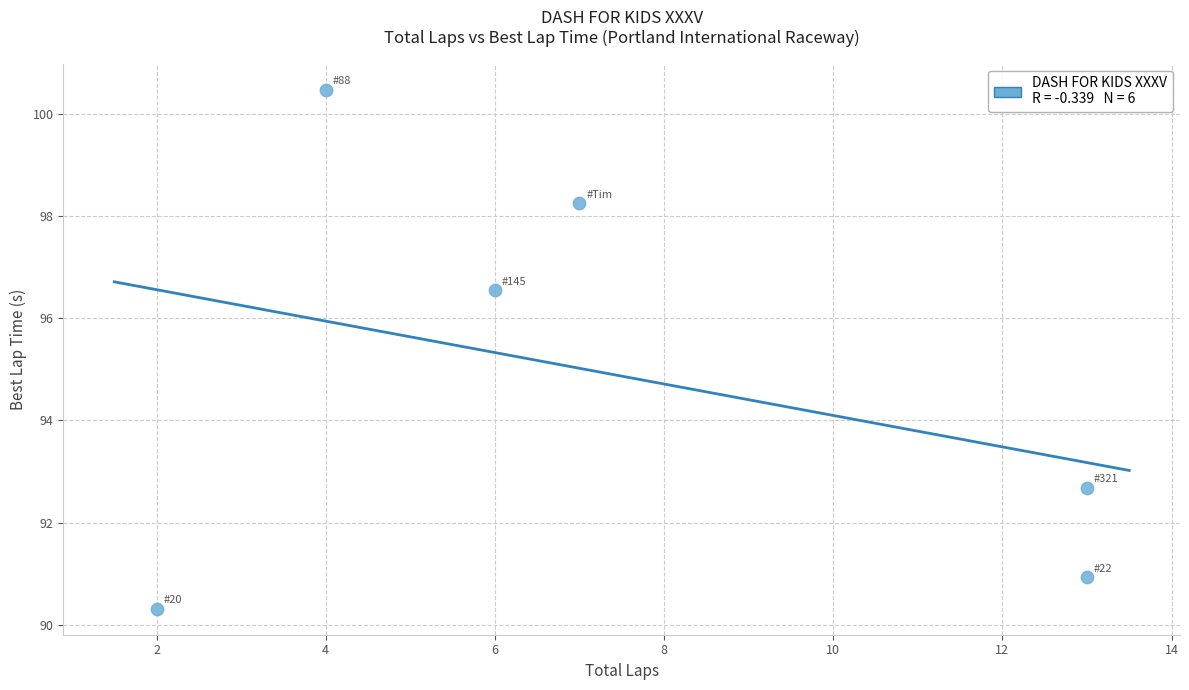

What is the range of X values (max minus min)?

11.0